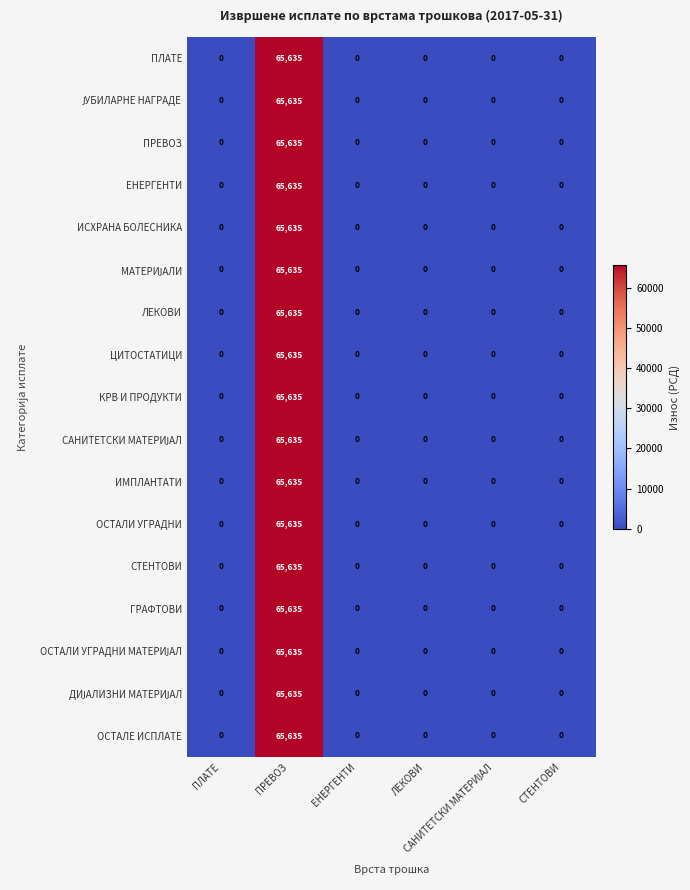

What is the average value of the ГРАФТОВИ series?

10939